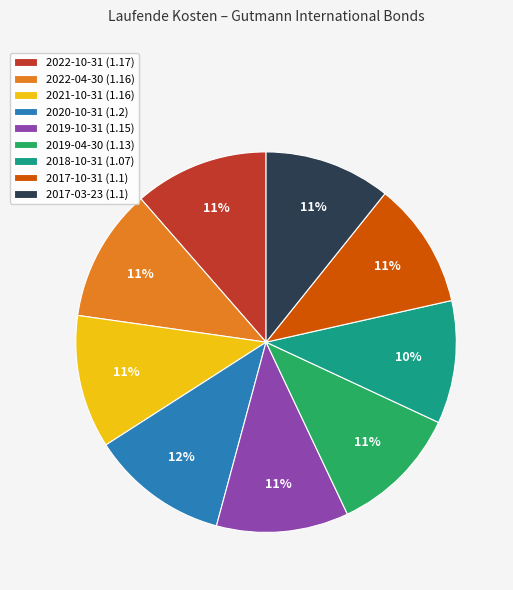

What is the ratio of the value at 2017-10-31 (1.1) to the value at 2019-10-31 (1.15)?

1.0